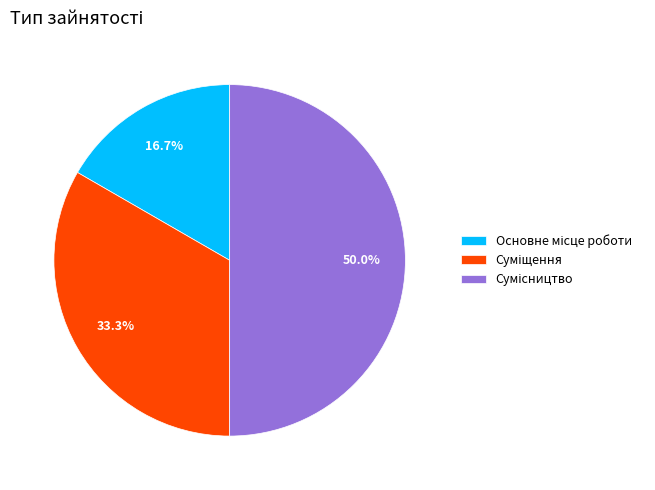

Which has a higher value, Основне місце роботи or Сумісництво?

Сумісництво